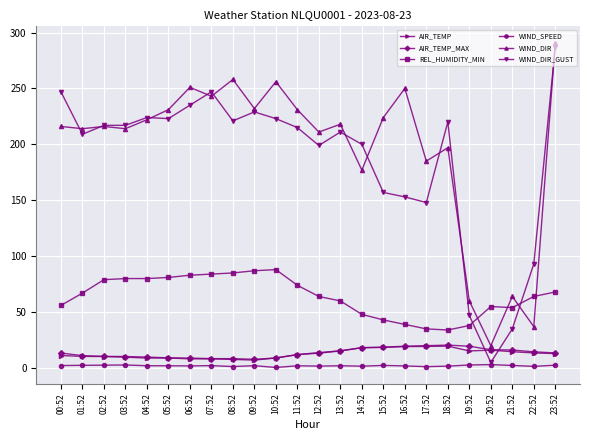

What is the average value of the REL_HUMIDITY_MIN series?

64.4